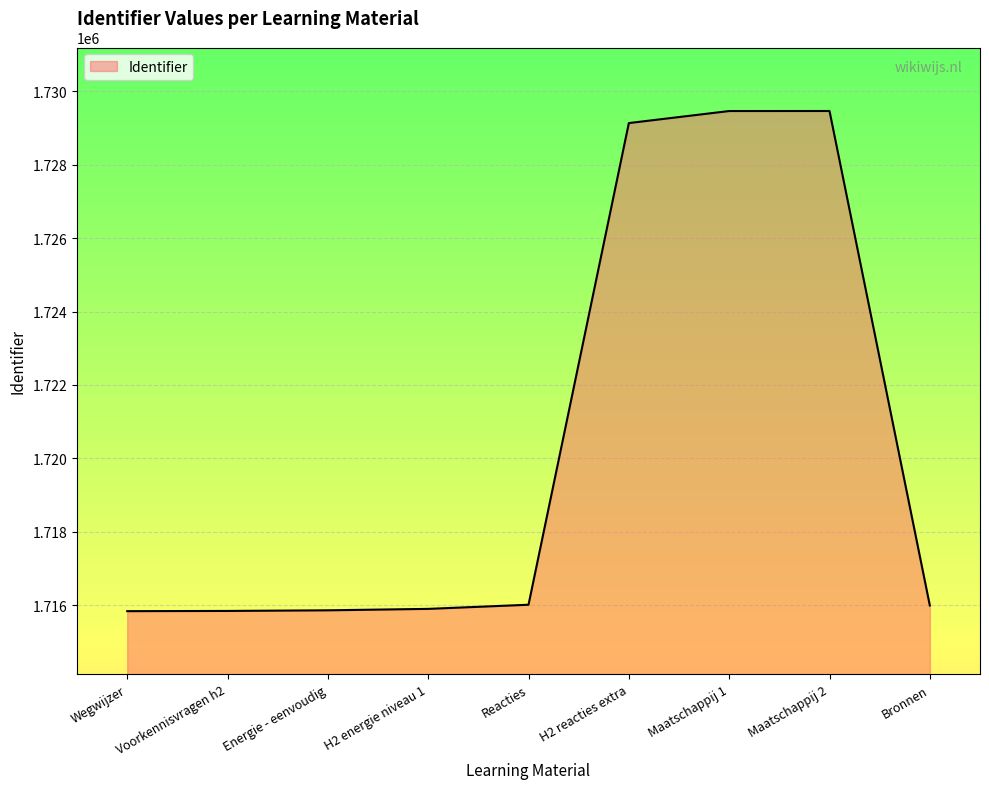

Read the value at H2 reacties extra, to the nearest 100.

1729100